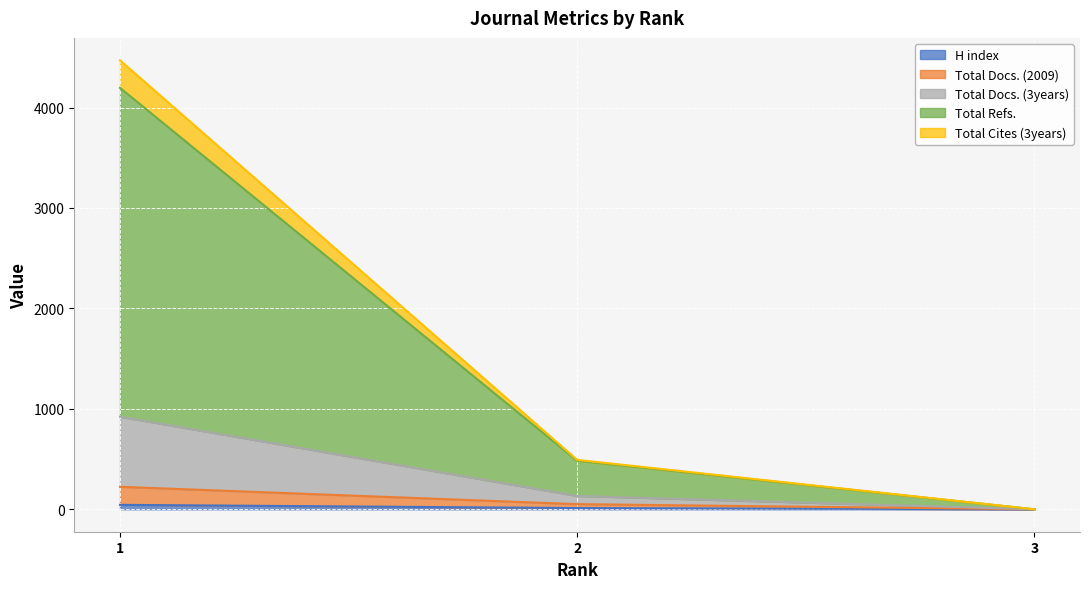

The value of Total Cites (3years) at 3 is 0. True or false?

True